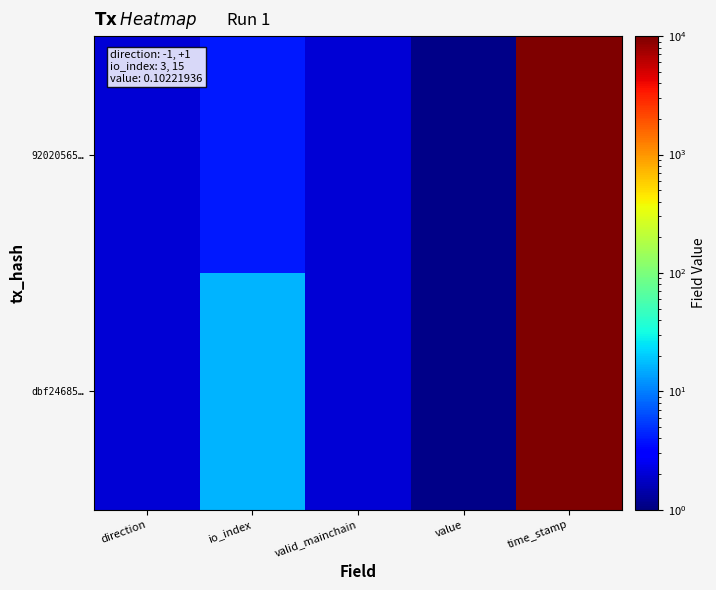

Rank the series by their average value, from highest to lowest.

92020565…, dbf24685…